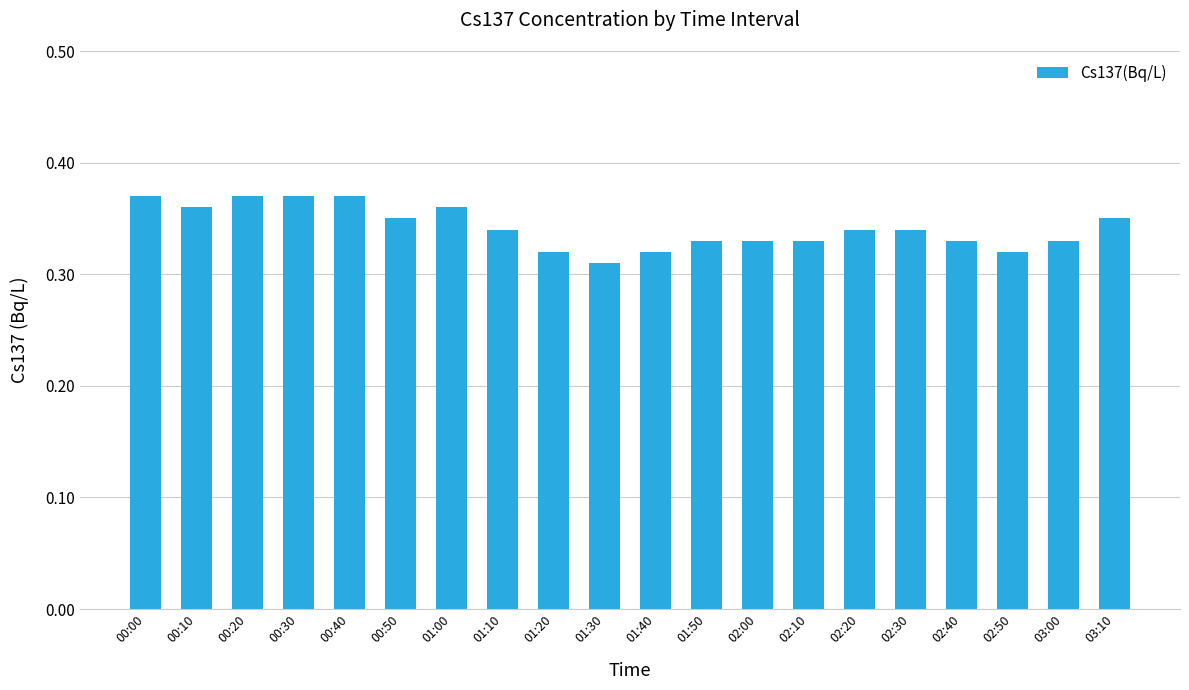

Count the values in the range 0 to 1.

20